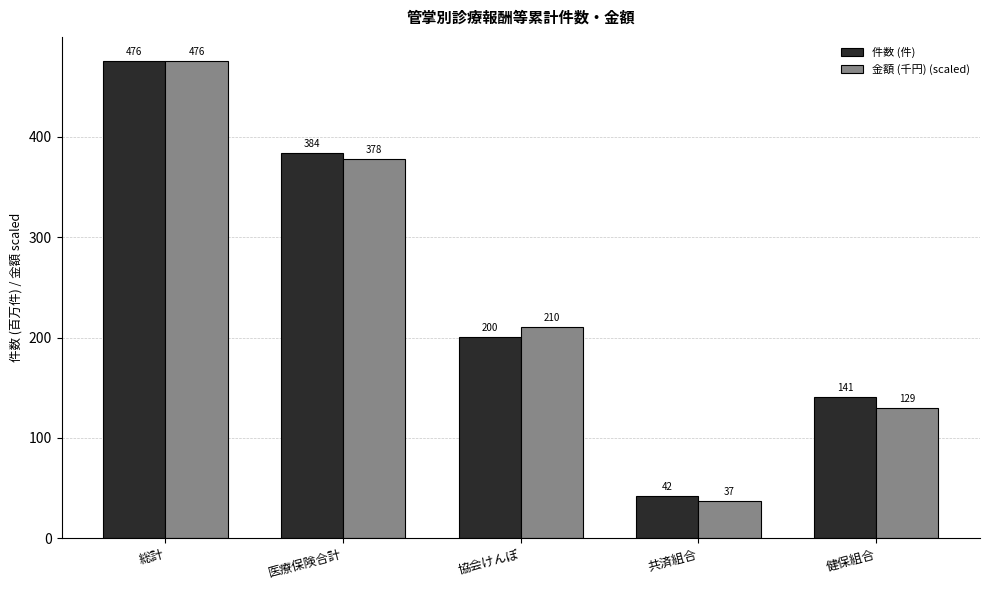

Where does the 金額 (千円) (scaled) series first go above 210?

総計